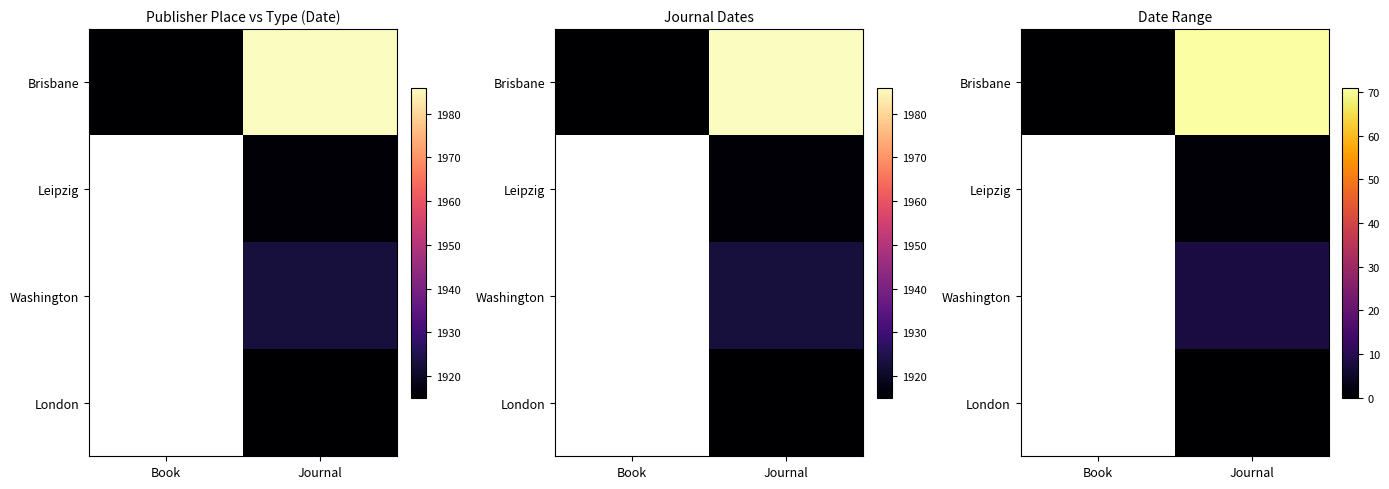

Which series has the largest range (max minus min)?

Brisbane